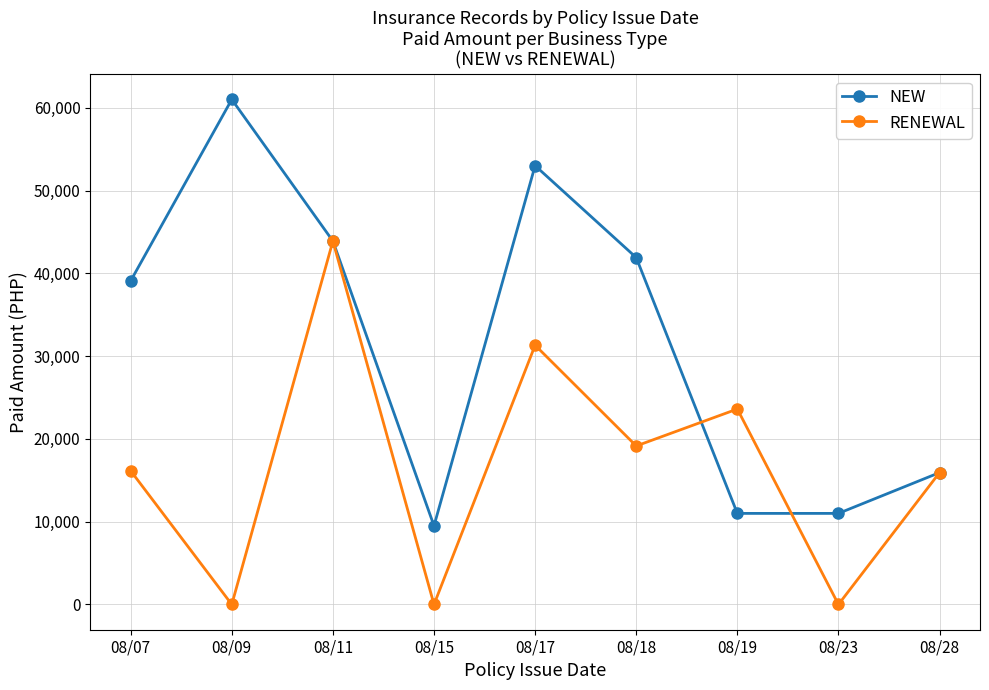

Which series has the largest total across all categories?

NEW